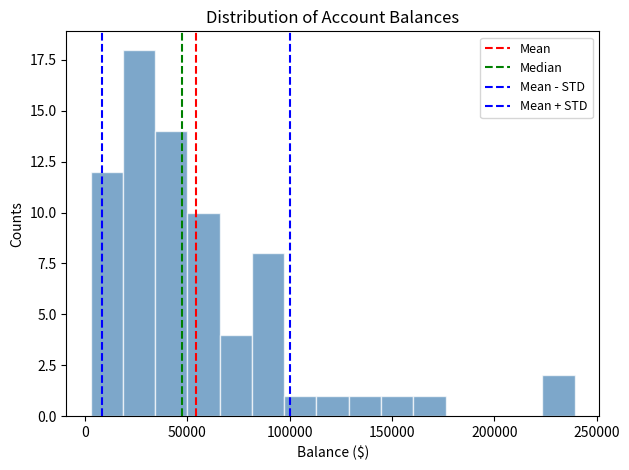

Around what value on the x-axis is the tallest bar? Give the approximate position of its centre, as read against the axis.

25000